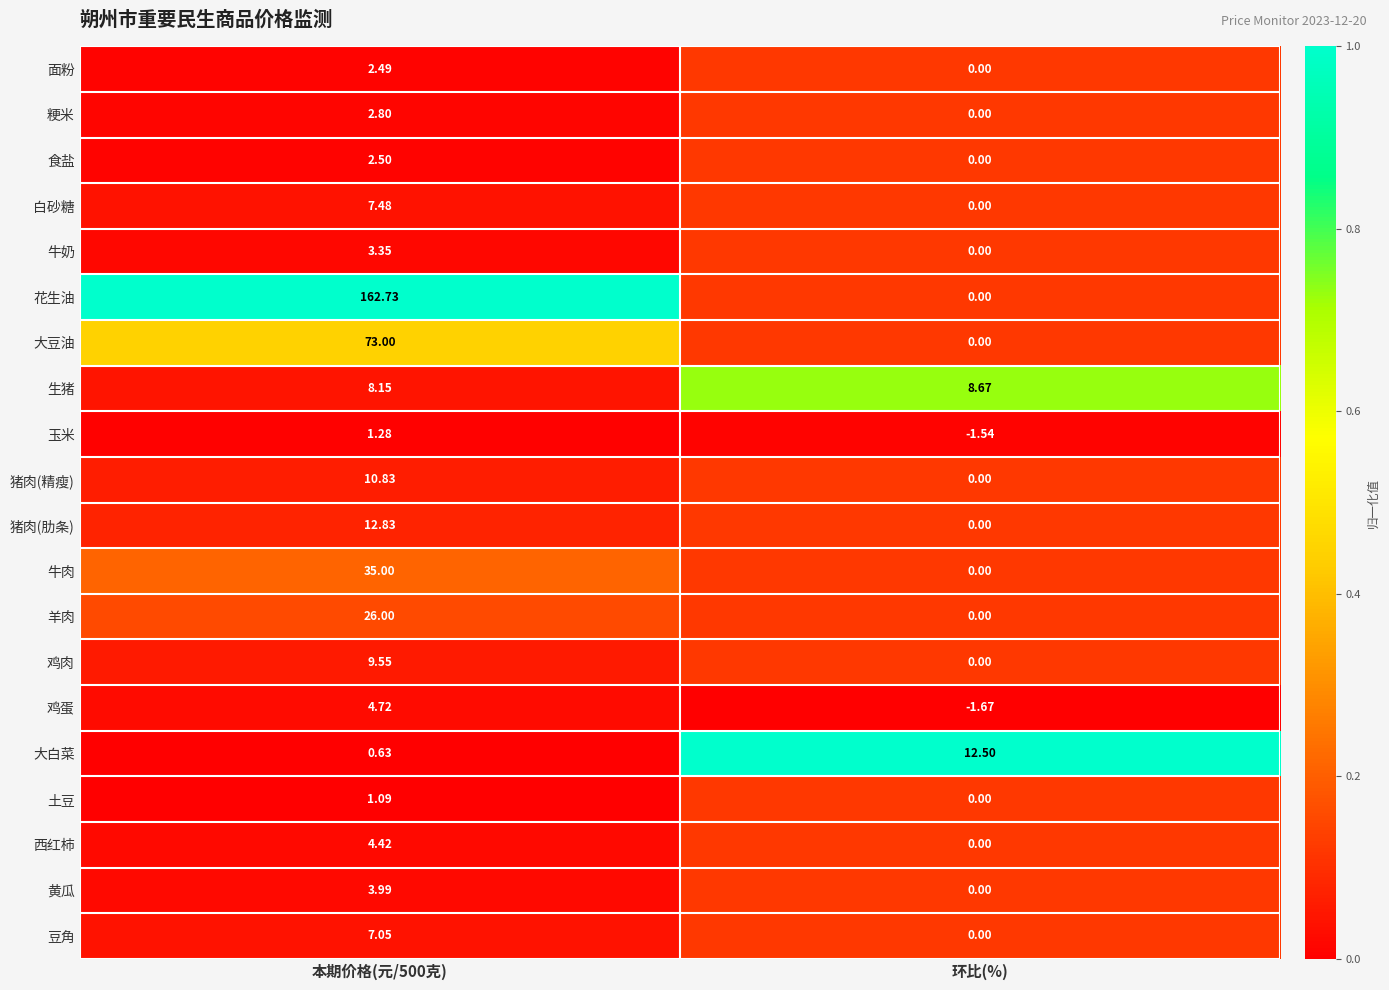

Which series has the largest total across all categories?

花生油